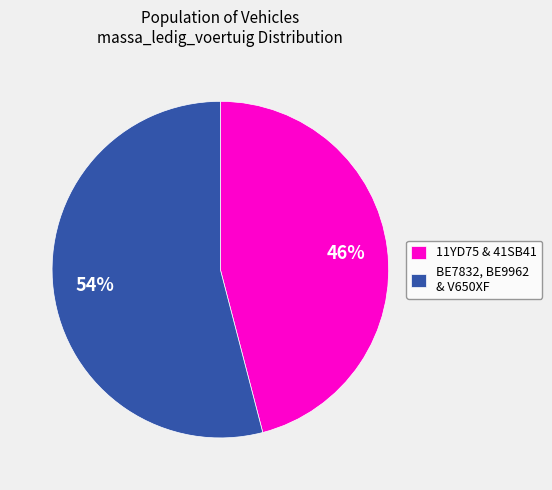

Which slice is the smallest?

11YD75 & 41SB41